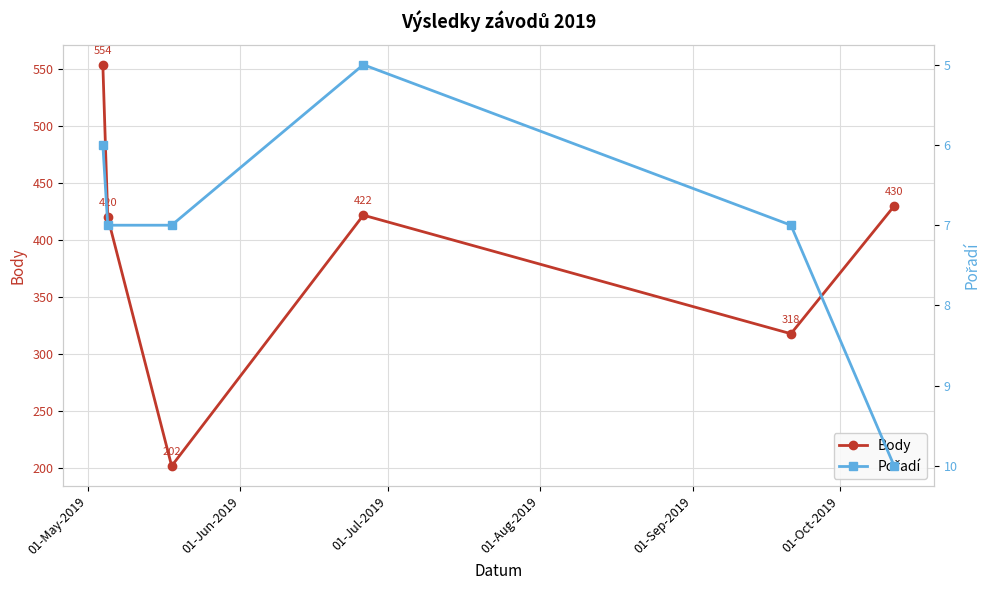

What is the minimum value shown in the chart?

5